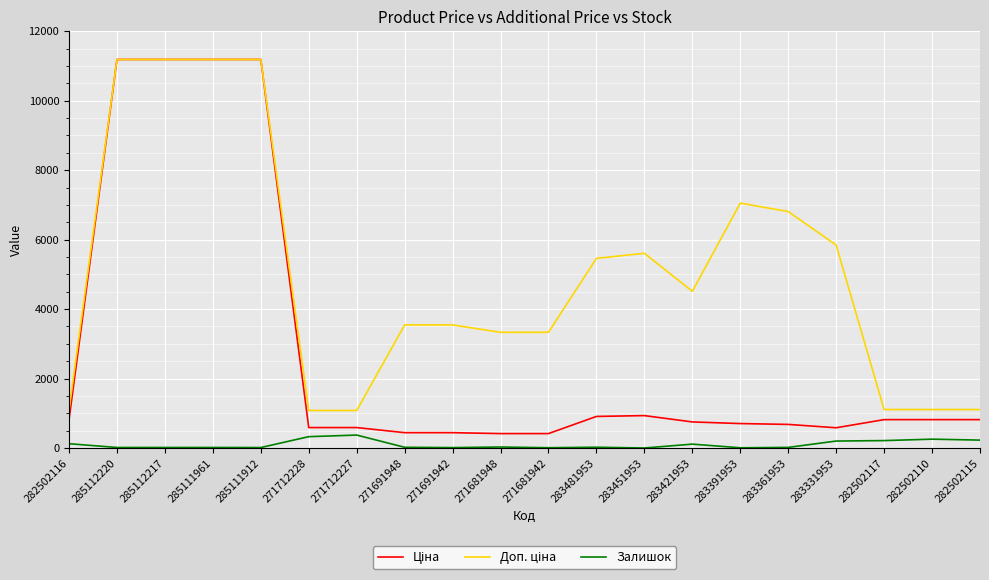

What is the total value across all series at 282502110?

2183.7